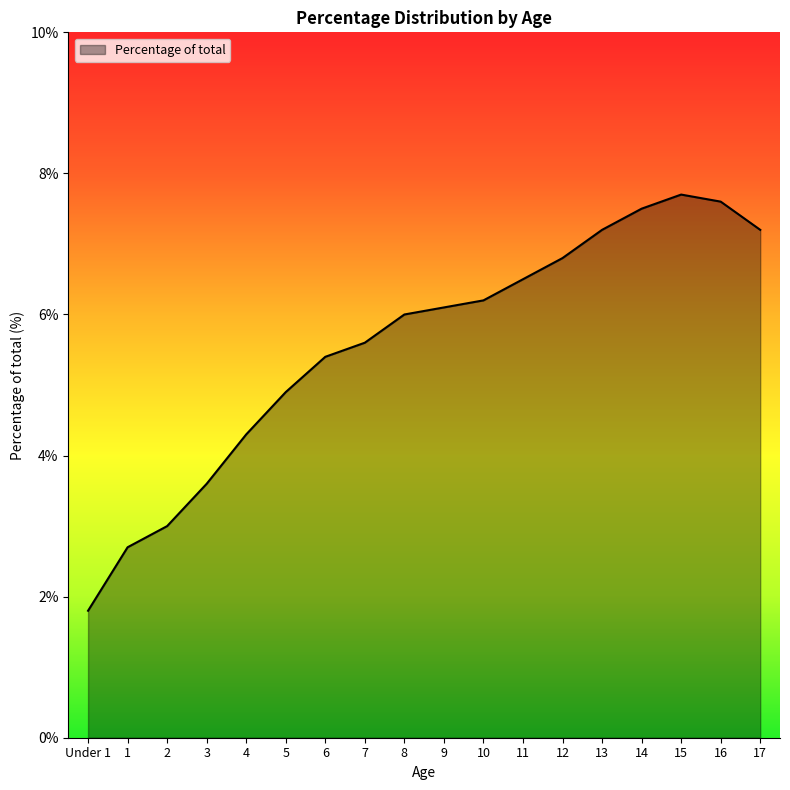

What is the smallest value displayed?

1.8